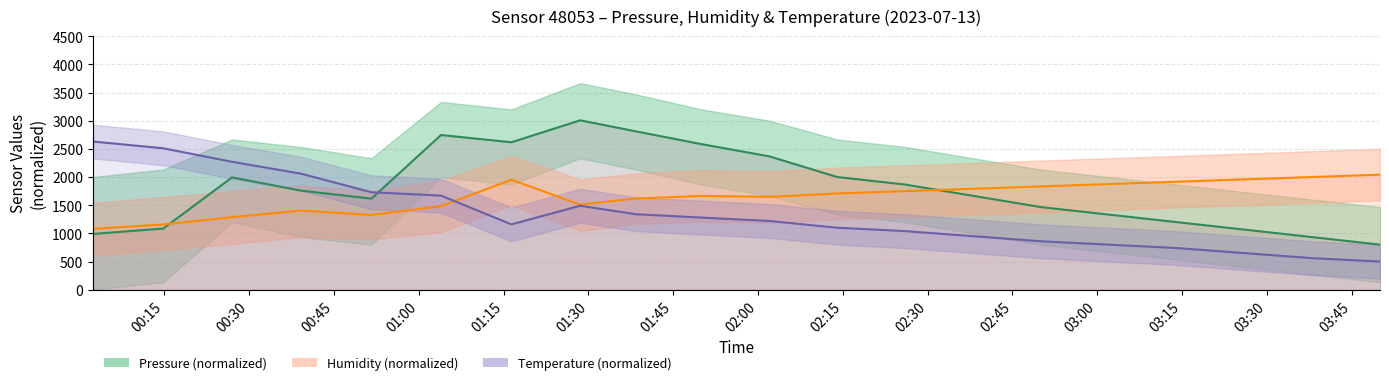

What is the sum of all Humidity (normalized) values?

33010.4